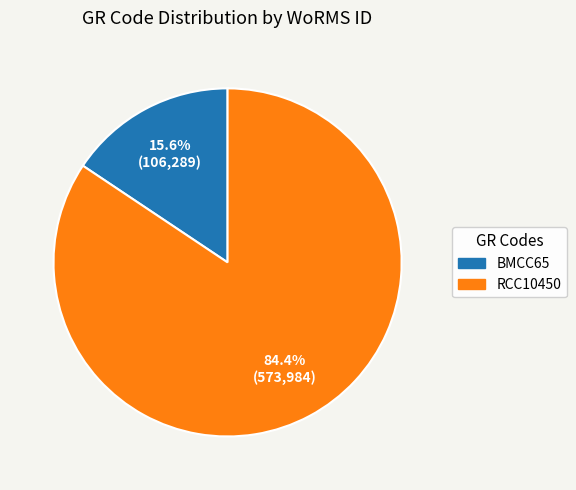

Is BMCC65 the majority of the pie?

No